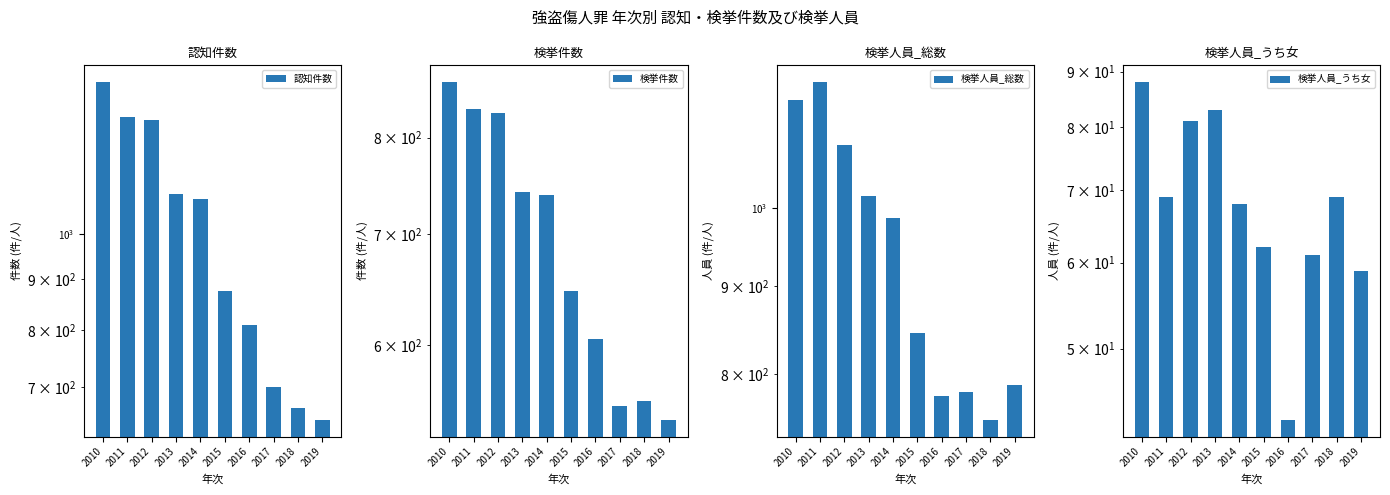

Reading right to left, extract all data points from this chart.

認知件数: 649	667	701	809	875	1085	1098	1303	1314	1424
検挙件数: 541	555	551	605	647	739	742	828	833	864
検挙人員_総数: 789	753	781	777	846	987	1016	1088	1183	1155
検挙人員_うち女: 59	69	61	43	62	68	83	81	69	88